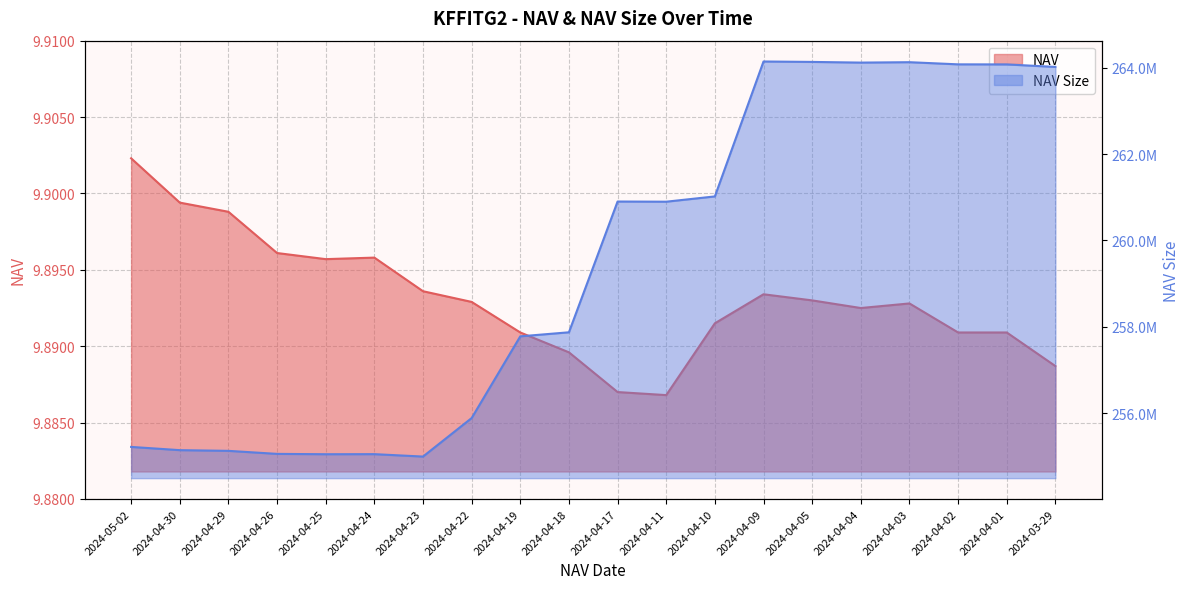

What is the maximum value shown in the chart?

9.9